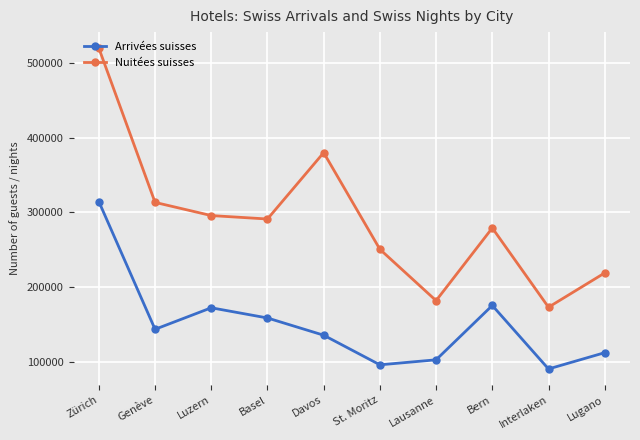

Reading right to left, list all the values displayed in this chart.

Arrivées suisses: 112836	91109	175839	103319	96632	136144	159136	172757	144037	314502
Nuitées suisses: 219254	173492	279270	182287	250817	379820	291247	295837	313418	519290